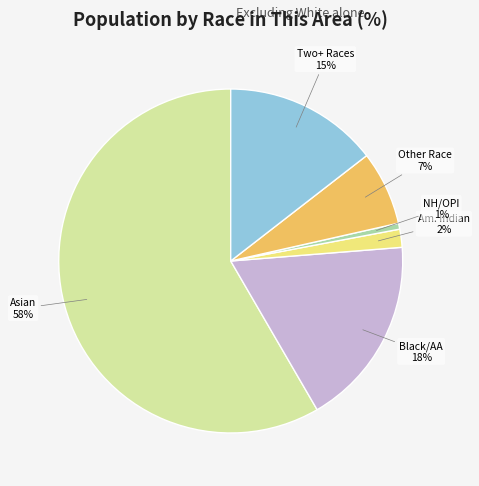

Does any single category account for the majority?

Yes